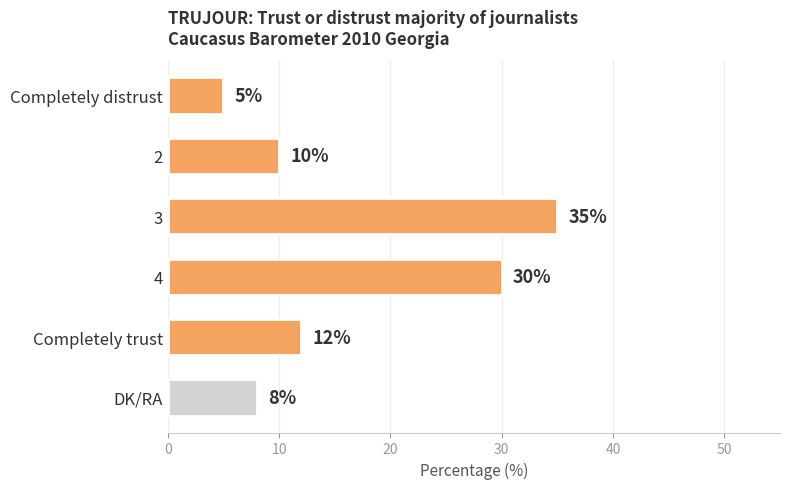

Reading top to bottom, list all the values displayed in this chart.

Completely distrust=5	2=10	3=35	4=30	Completely trust=12	DK/RA=8